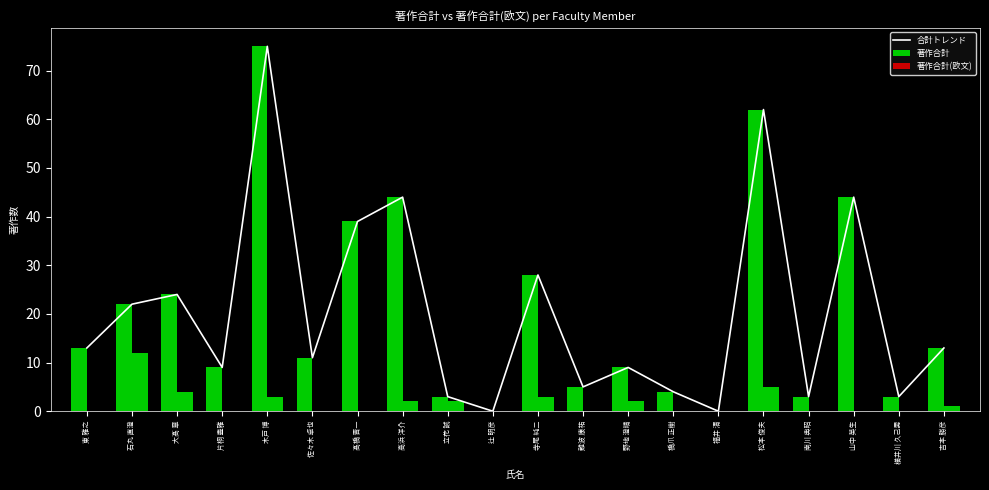

Does the chart contain stacked bars?

No